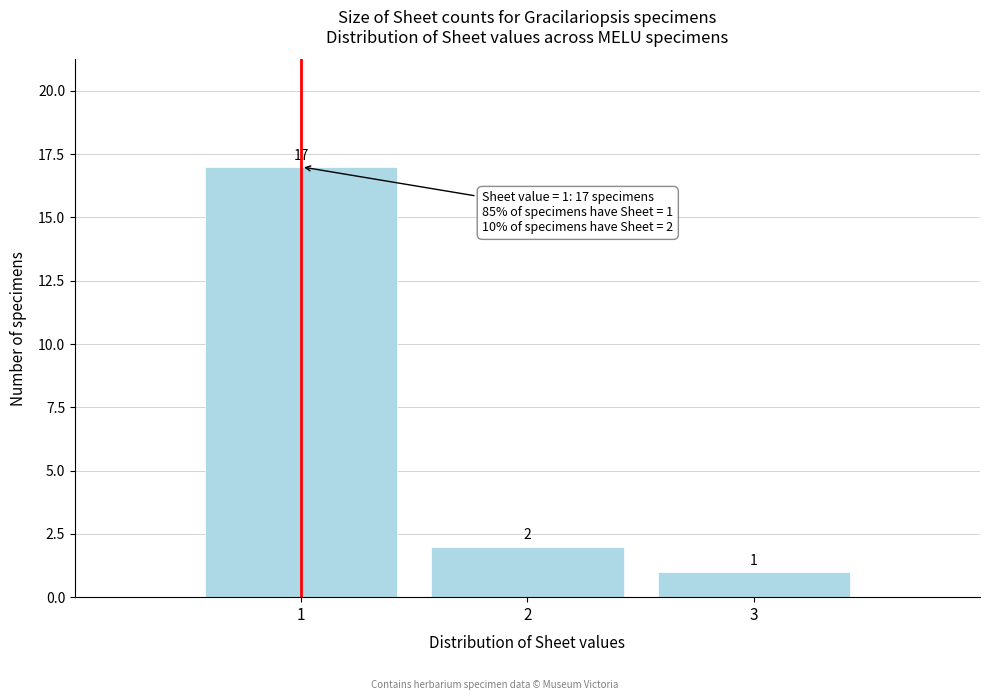

What is the height of the bar covering 0.5 to 1.5 on the x-axis?

17